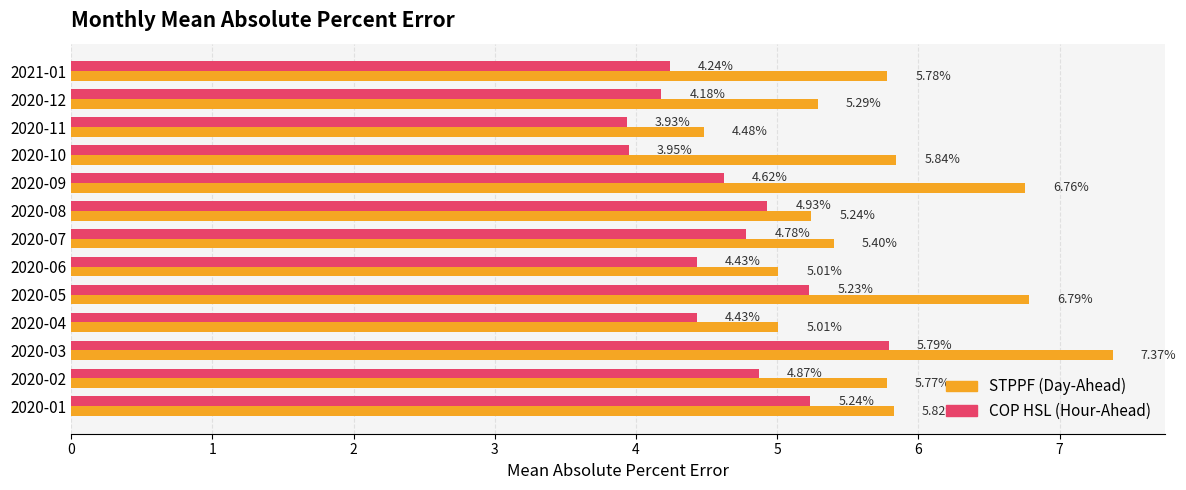

Rank the series by their average value, from highest to lowest.

STPPF (Day-Ahead), COP HSL (Hour-Ahead)